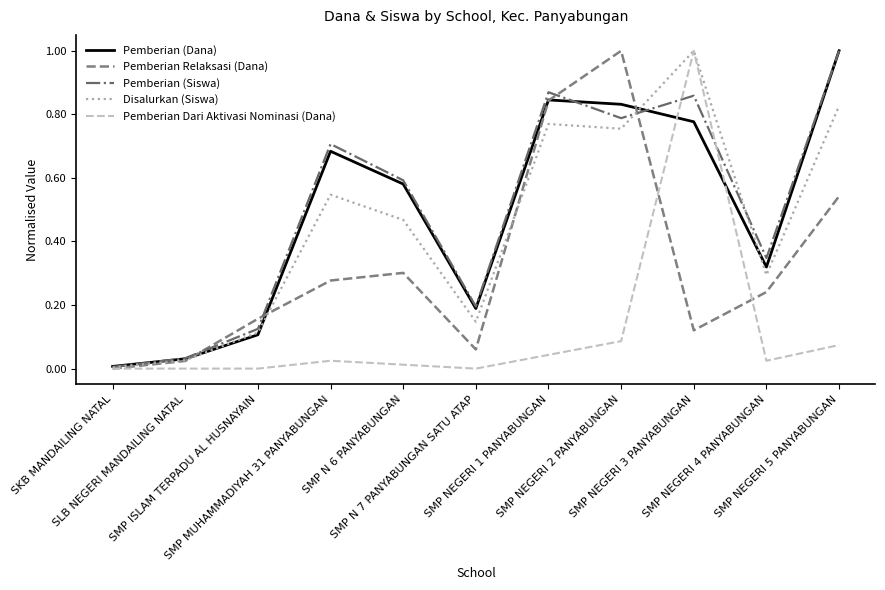

What is the maximum value for Disalurkan (Siswa)?

1.0